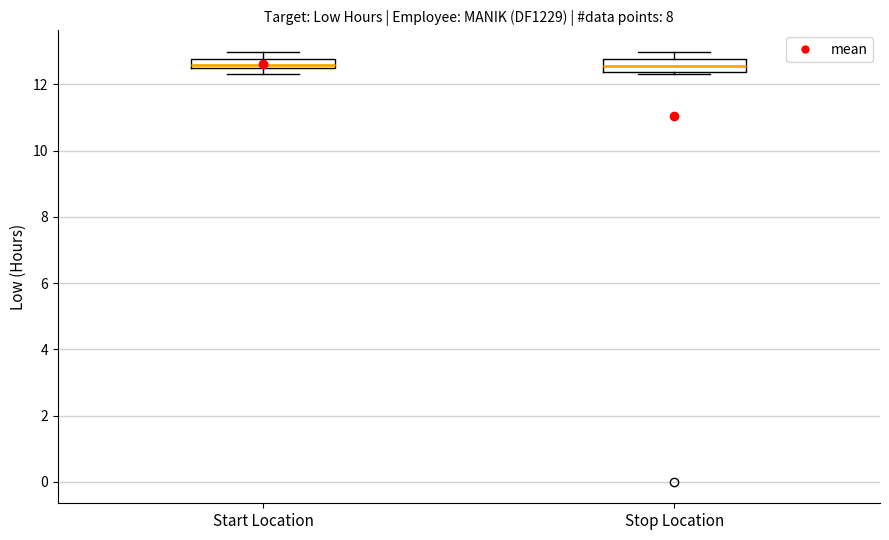

Where does the upper whisker of the box for Start Location end on the y-axis? The values are not printed on the chart, so give them approximately, as read against the axis.

13.0